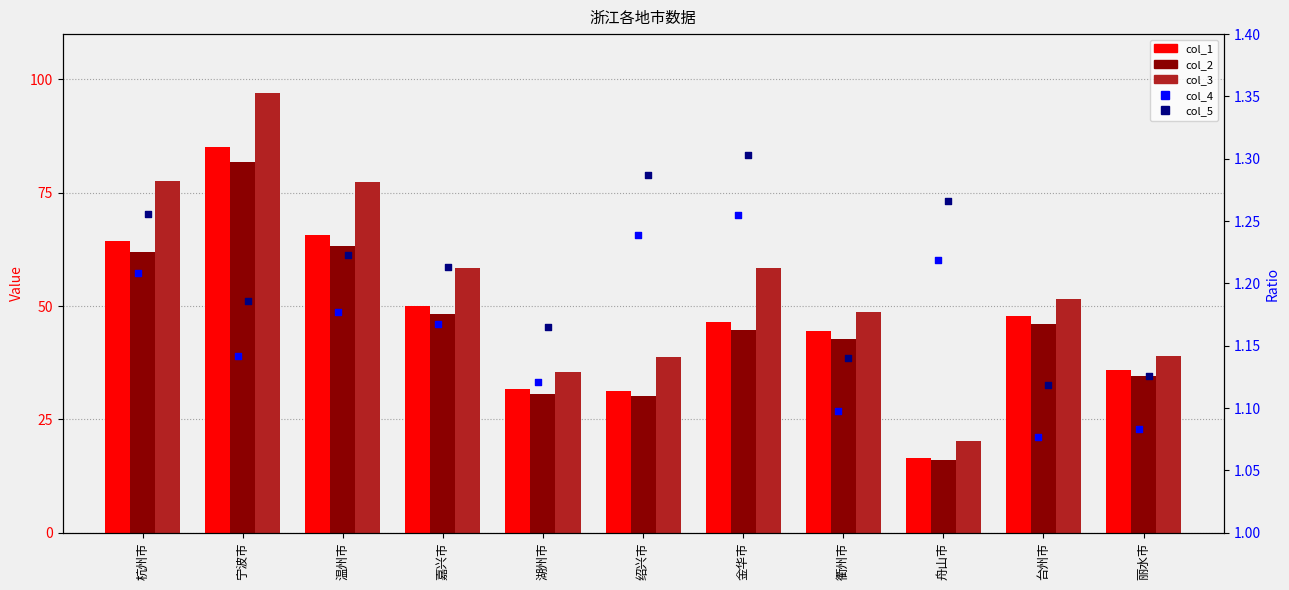

At how many categories does at least one series exceed 86?

1